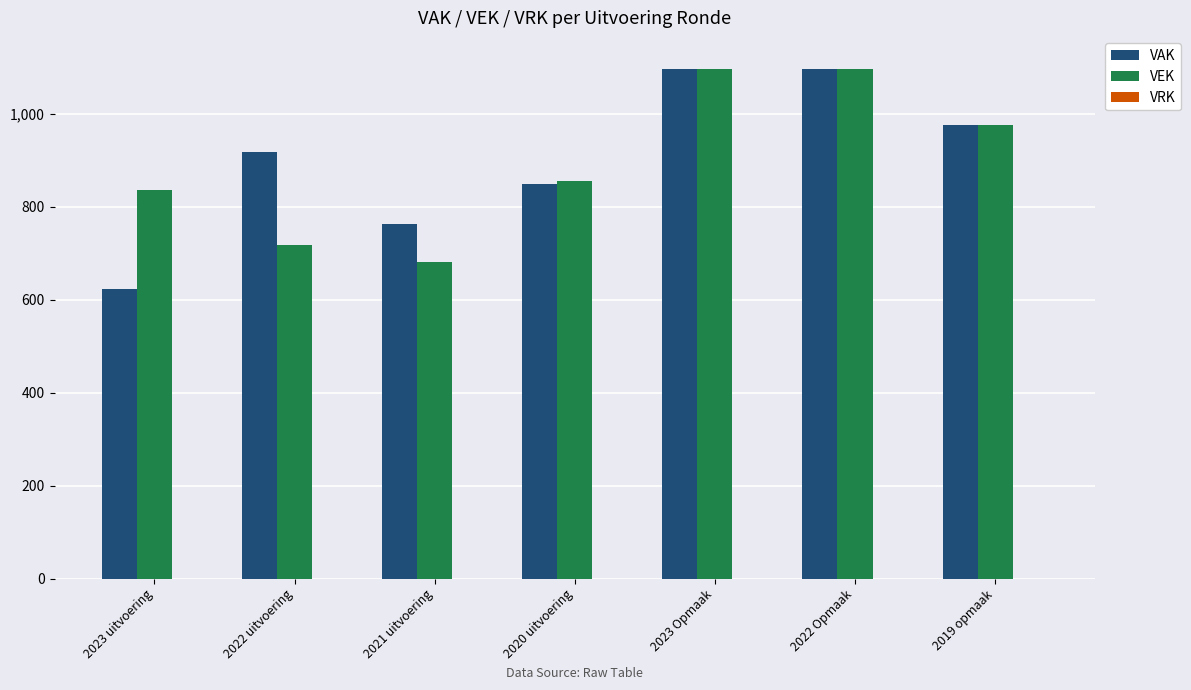

What is the difference between the second highest and minimum values in the VEK series?

415